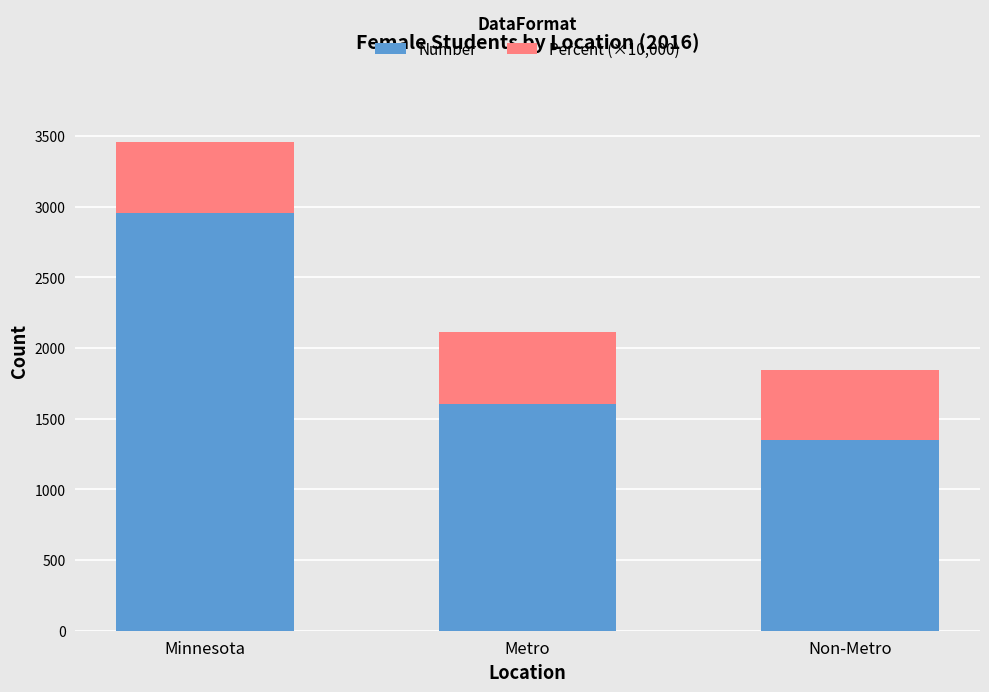

At which category is the sum across all series the highest?

Minnesota